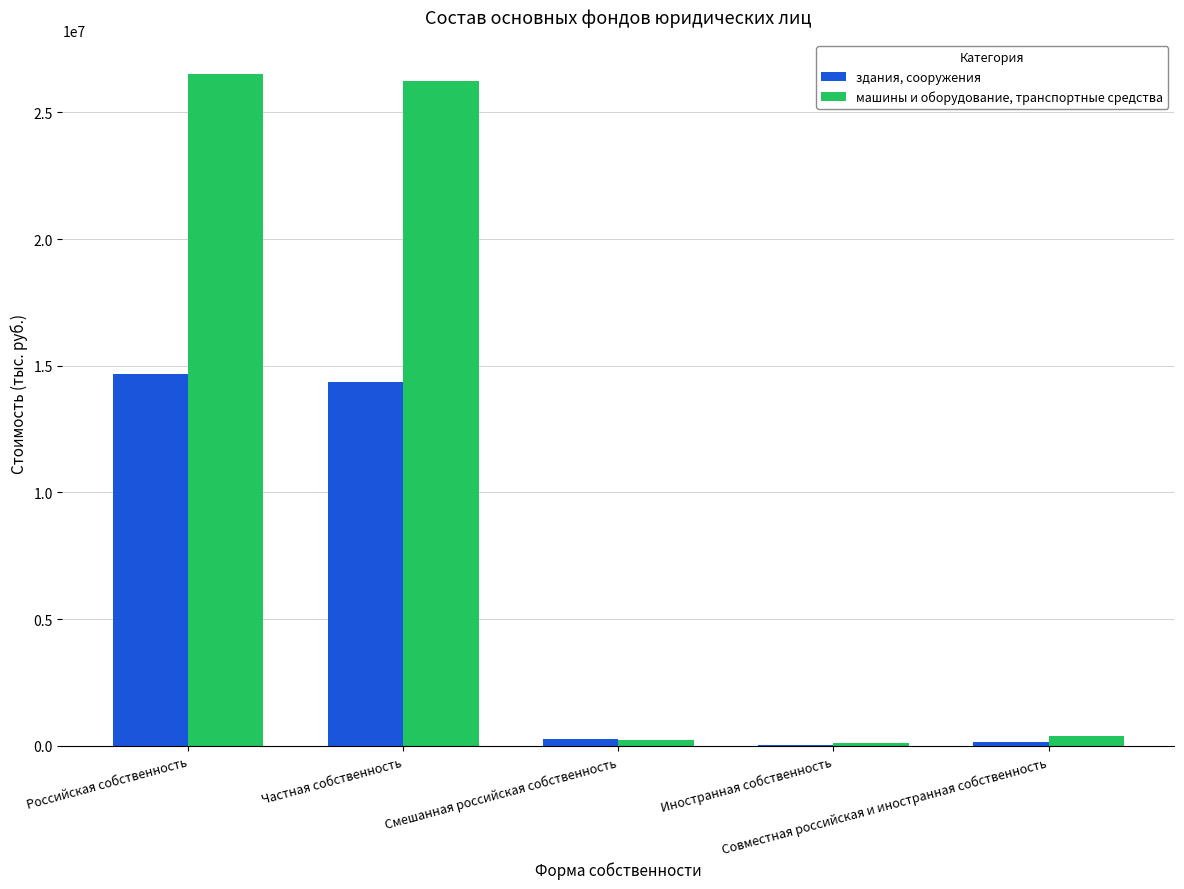

What is the sum of all машины и оборудование, транспортные средства values?

53529097